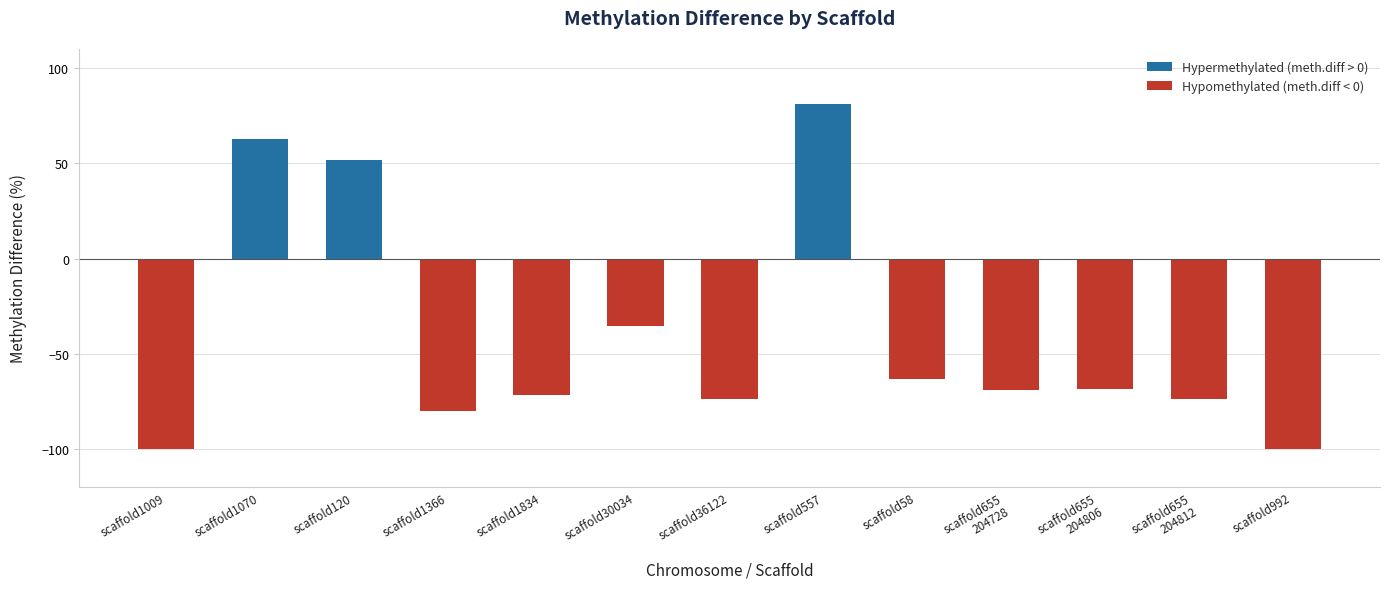

True or false: the data shows -92.5 at scaffold655
204728.

False